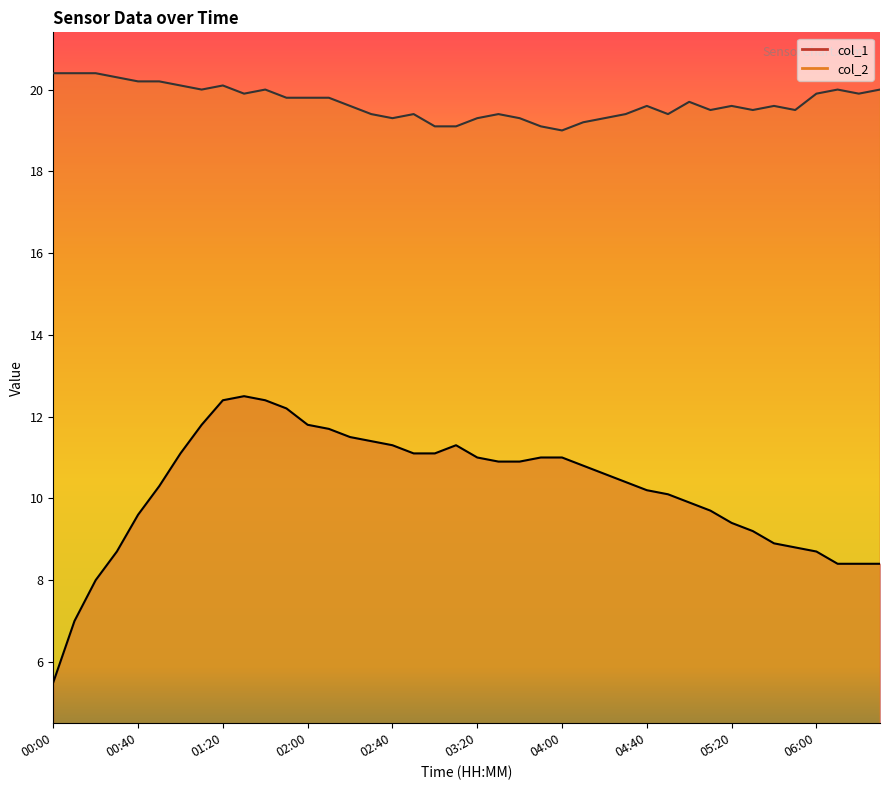

At which category does col_2 reach its first local valley?

01:10